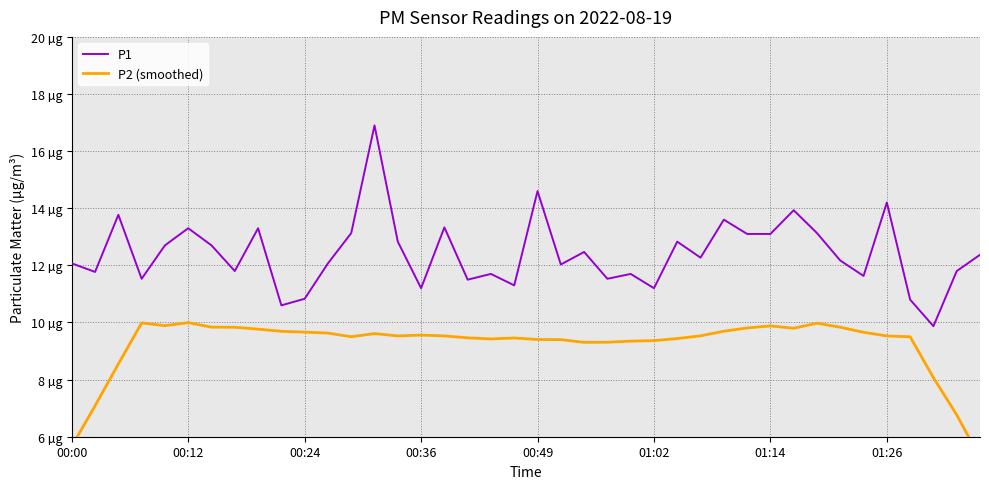

What is the minimum value shown in the chart?

5.3